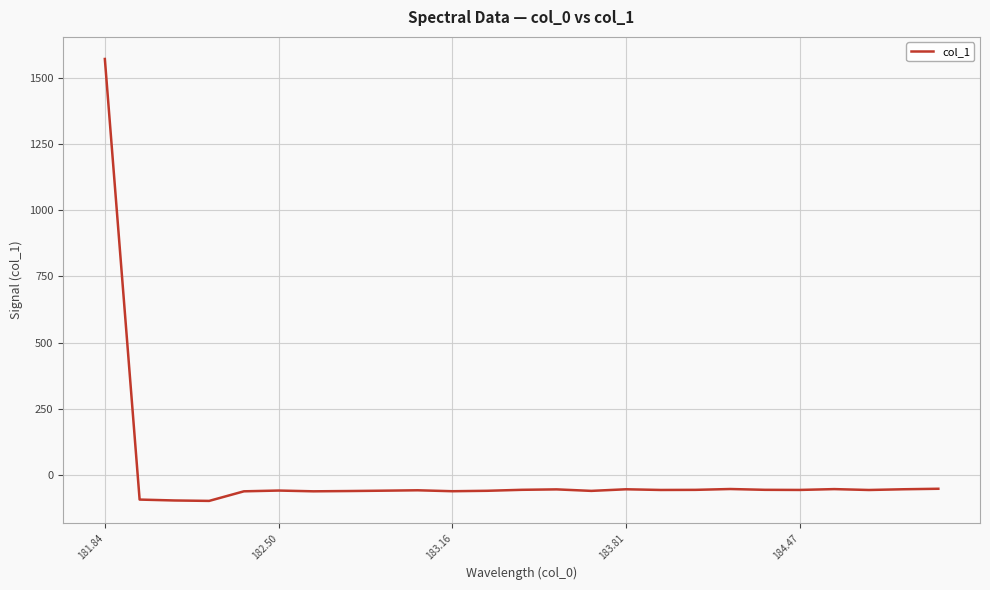

What is the maximum value shown in the chart?

1571.1